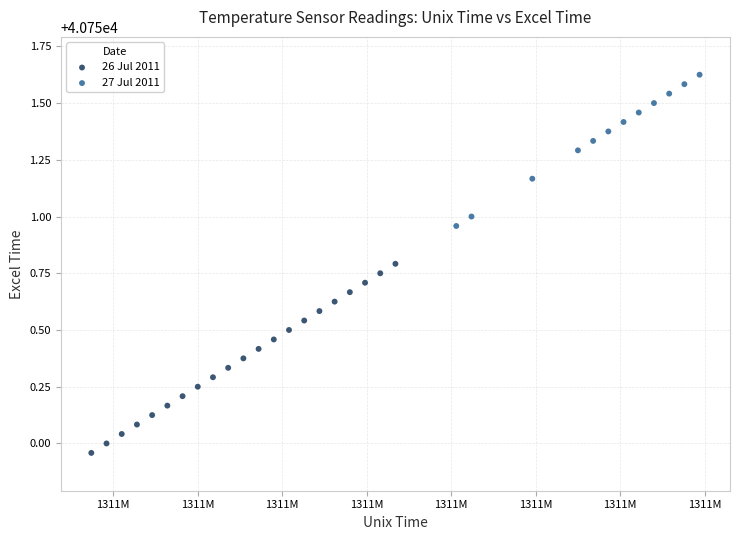

Which series reaches the minimum Y coordinate?

26 Jul 2011